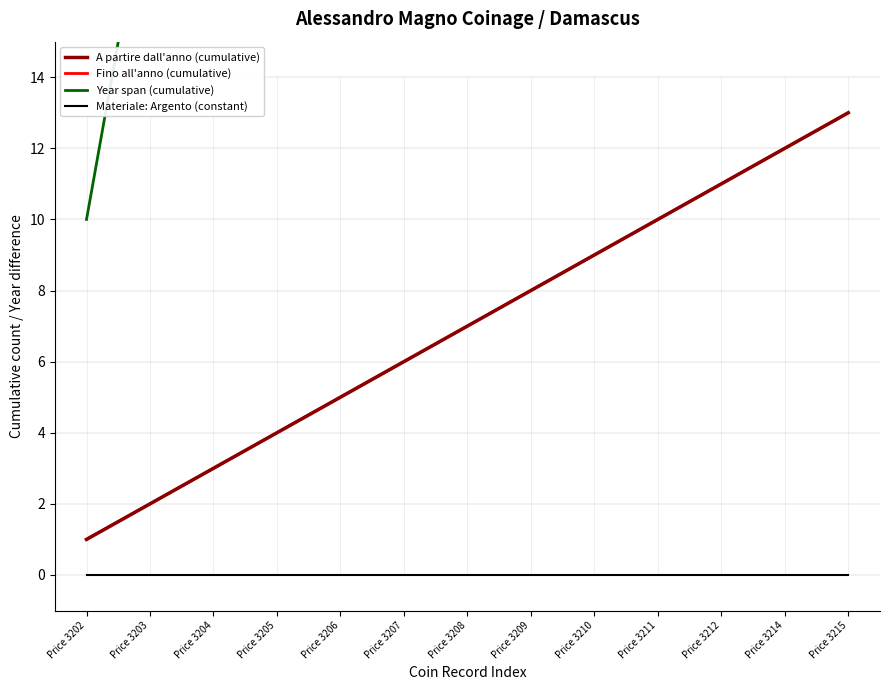

How many data points in A partire dall'anno (cumulative) are above 7?

6